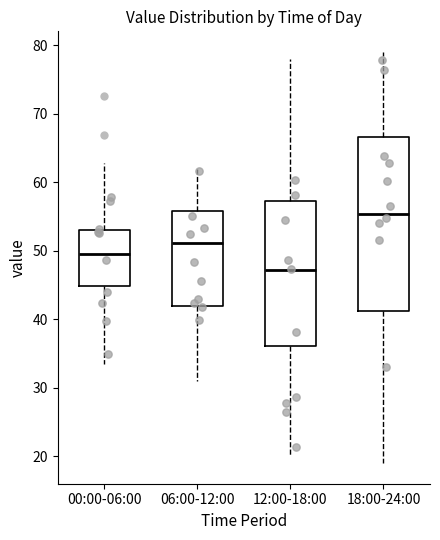

Reading left to right, read every box against the y-axis: the position of its median line, the range the box covers, and the ends of its whiskers. The values are not printed on the chart, so give them approximately, as read against the axis.

00:00-06:00: median 49, box 45 to 53, whiskers 33 to 63
06:00-12:00: median 51, box 42 to 56, whiskers 31 to 62
12:00-18:00: median 47, box 36 to 57, whiskers 20 to 78
18:00-24:00: median 55, box 41 to 67, whiskers 19 to 79